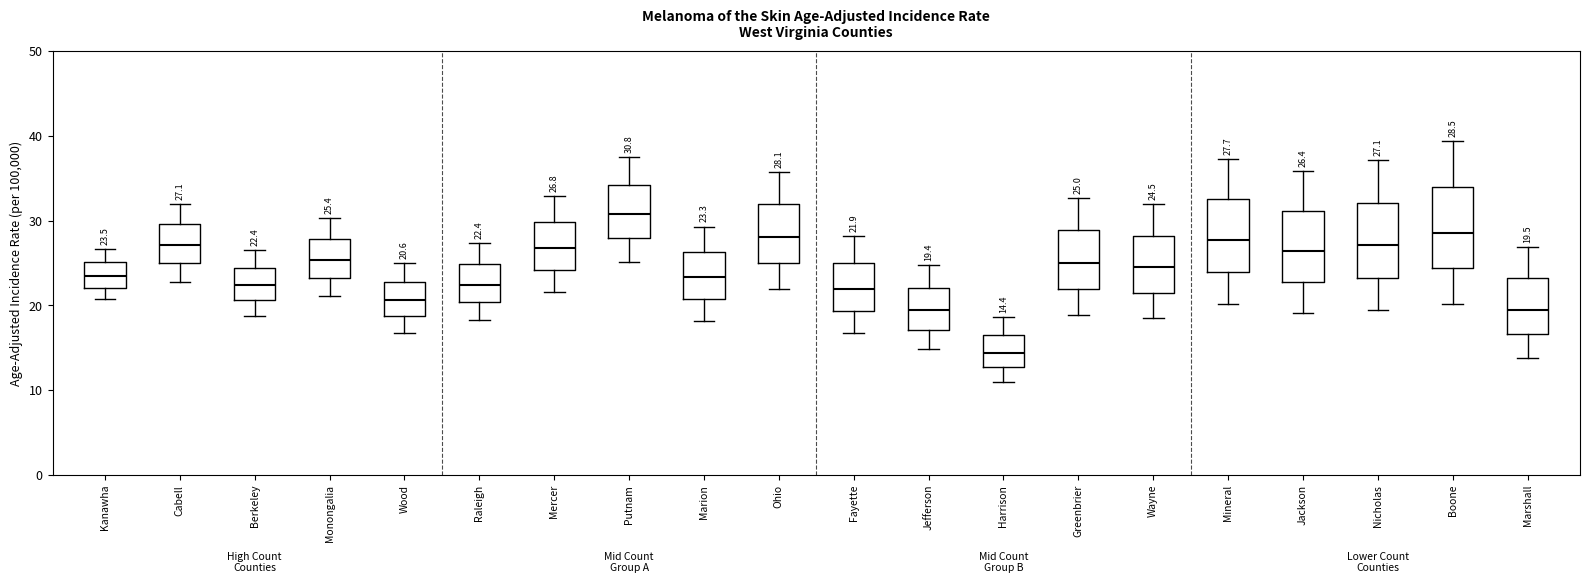

Which box's median line is the lowest?

Harrison